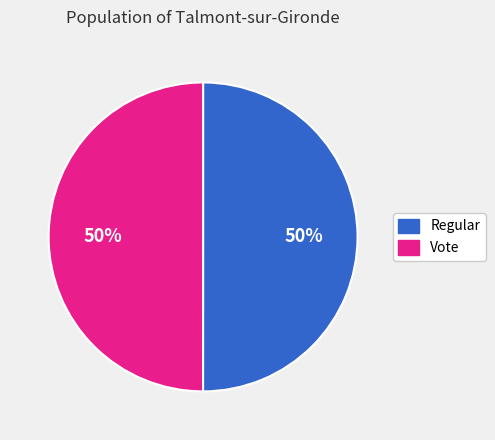

Combined, do Vote and Regular account for over 50%?

Yes